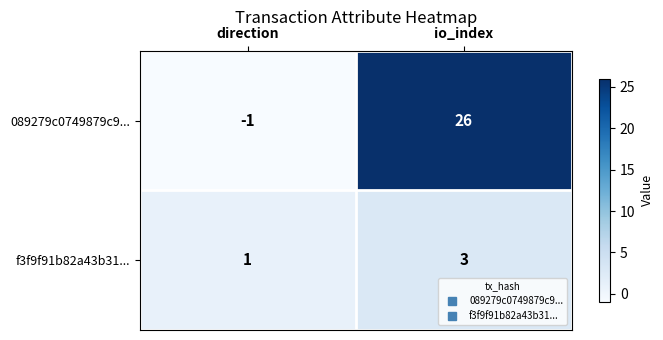

Reading left to right, what are all the values shown in this chart?

089279c0749879c9...: -1	26
f3f9f91b82a43b31...: 1	3